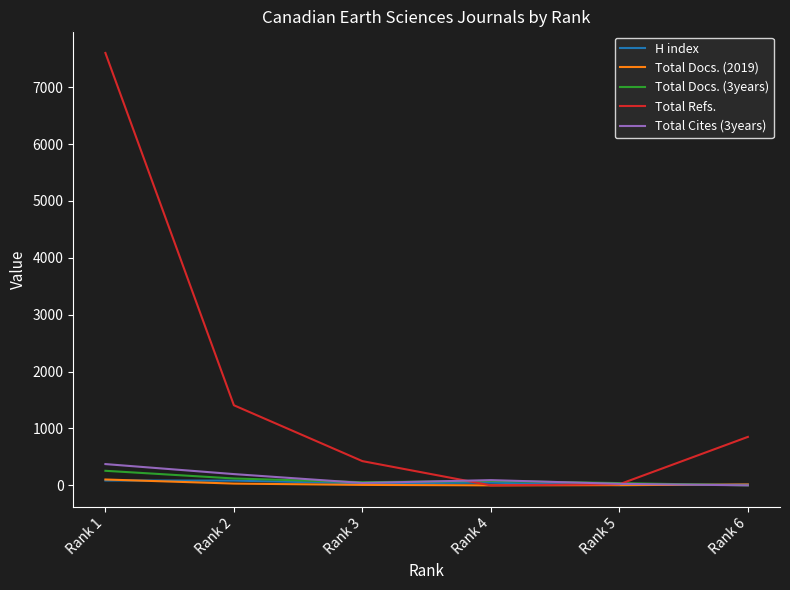

Does the chart display data point markers on the line(s)?

No